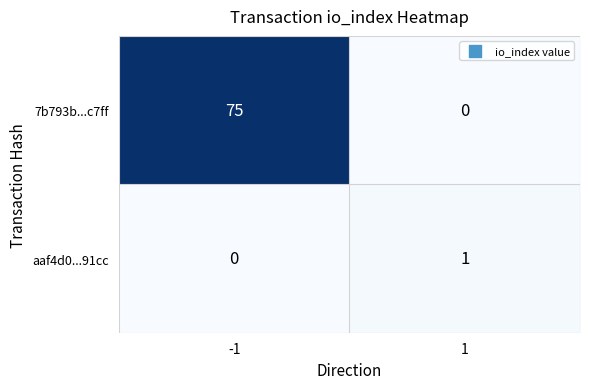

Which series has the largest range (max minus min)?

7b793b...c7ff